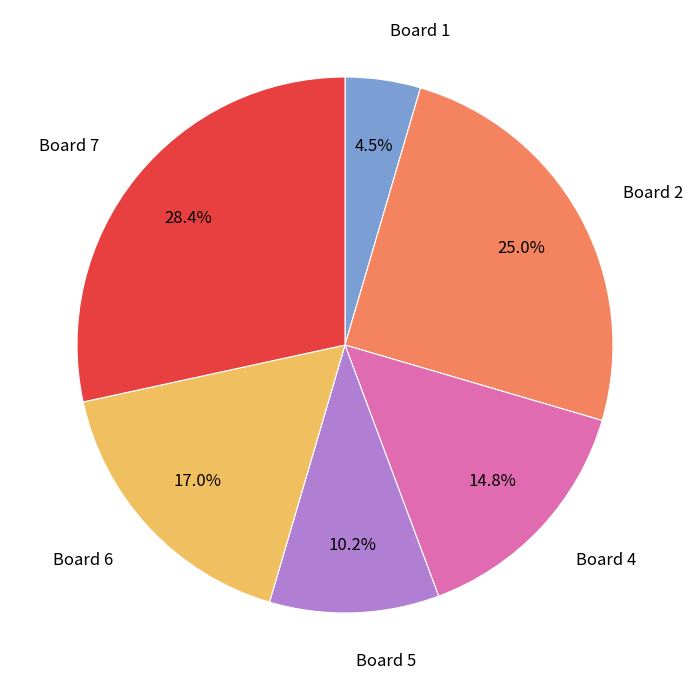

The Board 6 slice represents 6% of the pie. True or false?

False